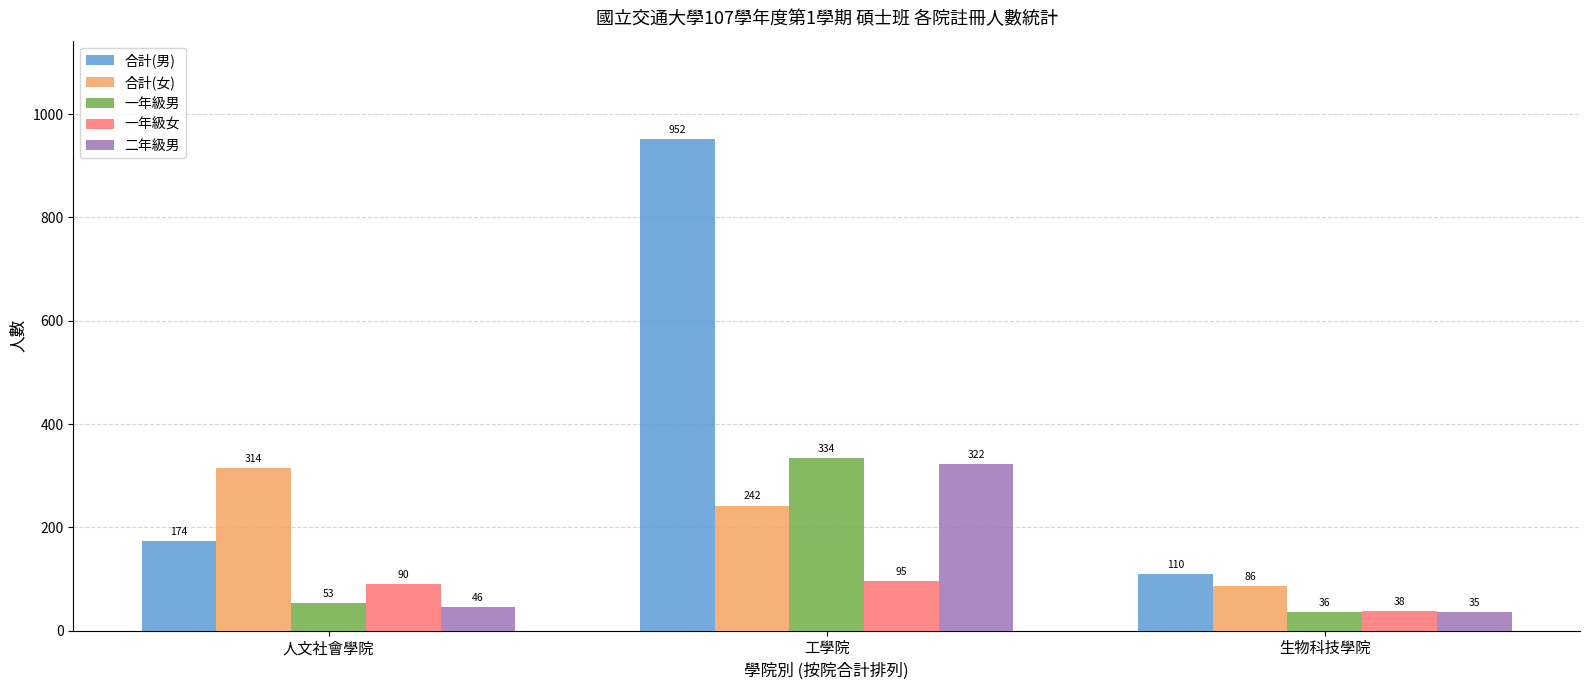

What is the maximum value shown in the chart?

952